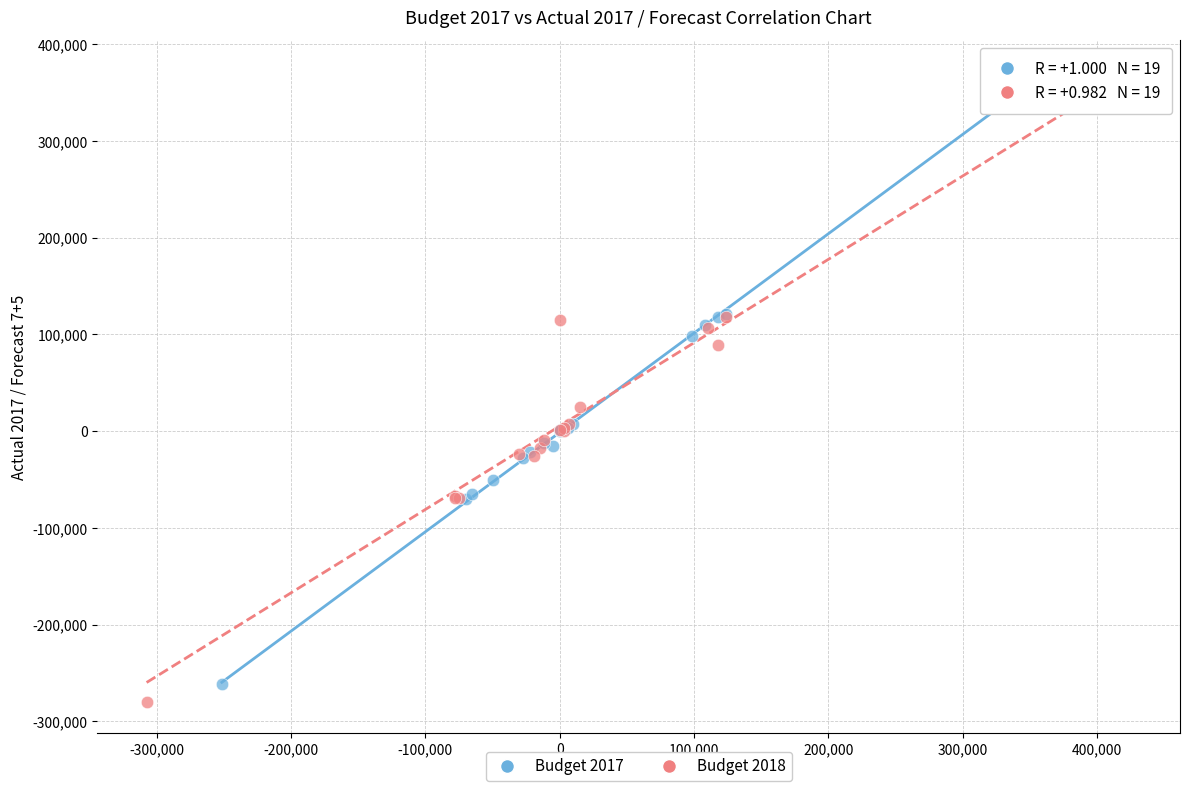

Which series has the widest spread of Y values?

Budget 2018